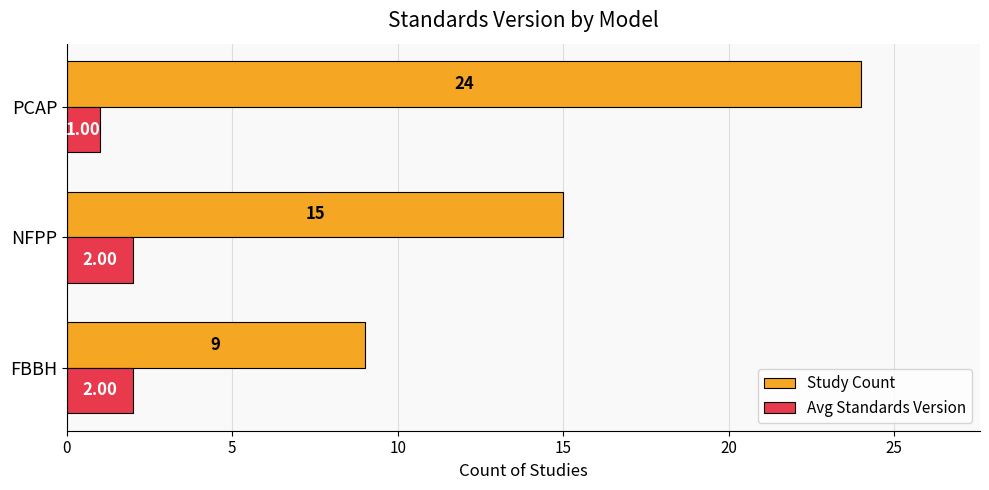

Count the Study Count values in the range 9 to 24.

3